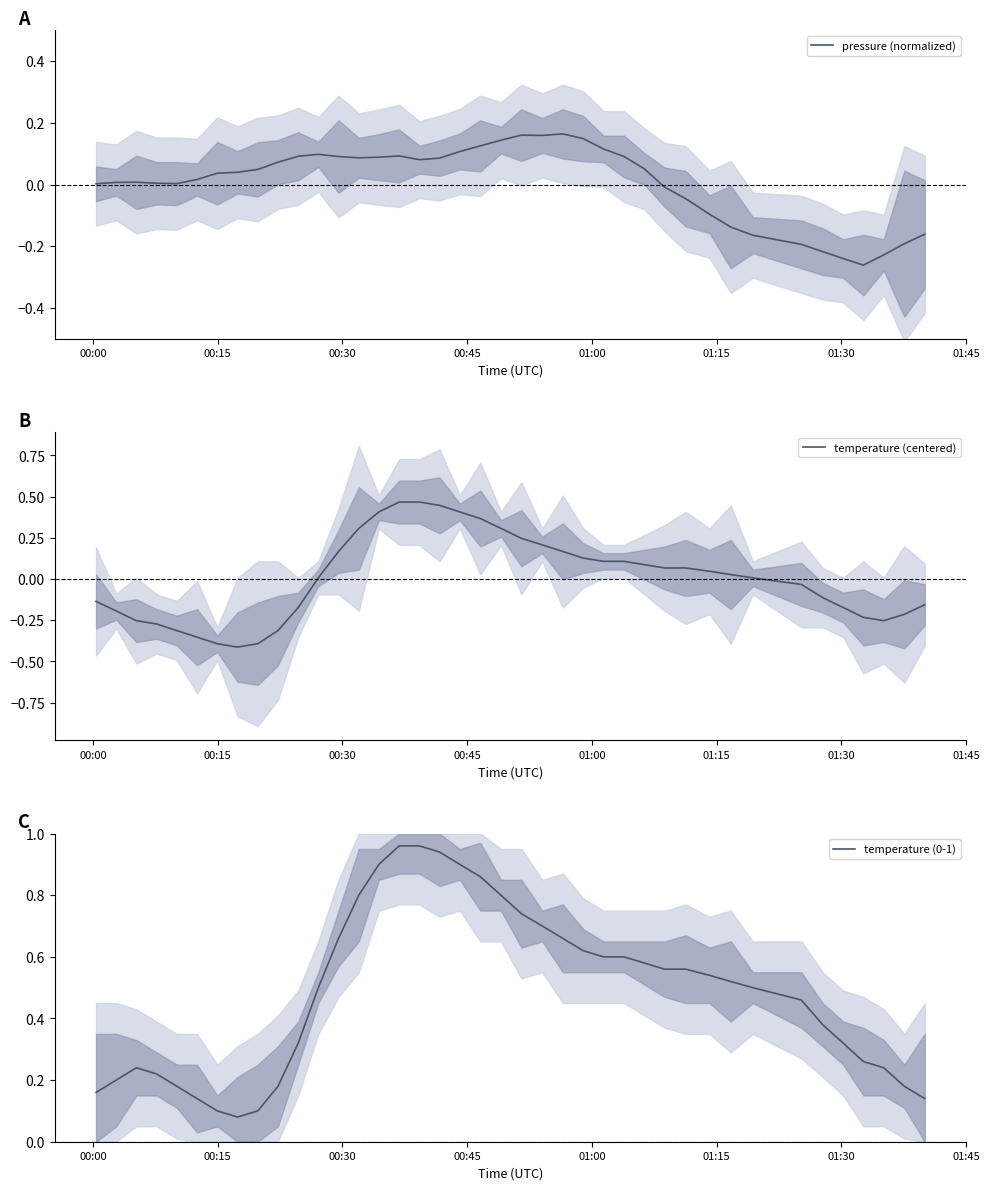

Rank the series by their maximum value, from highest to lowest.

temperature (0-1), temperature (centered), pressure (normalized)